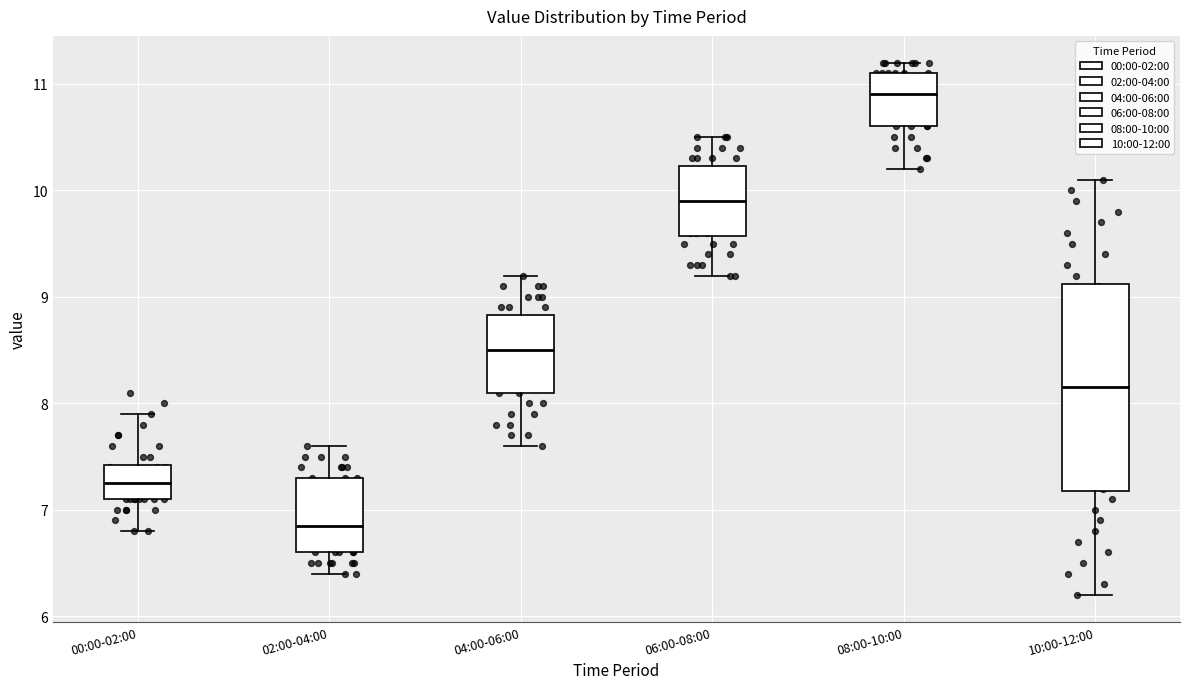

Where does the lower whisker of the box for 04:00-06:00 end on the y-axis? The values are not printed on the chart, so give them approximately, as read against the axis.

7.6